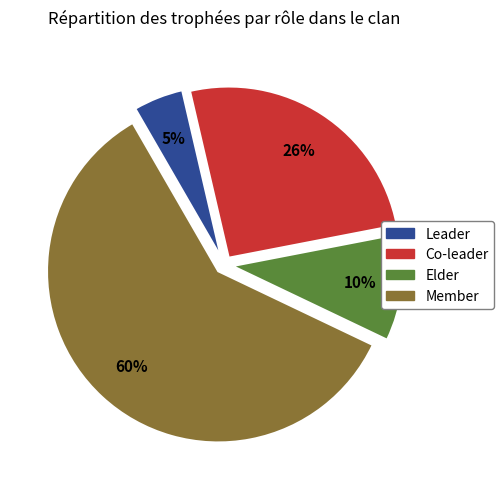

Is it true that Member is 60% of the pie?

True